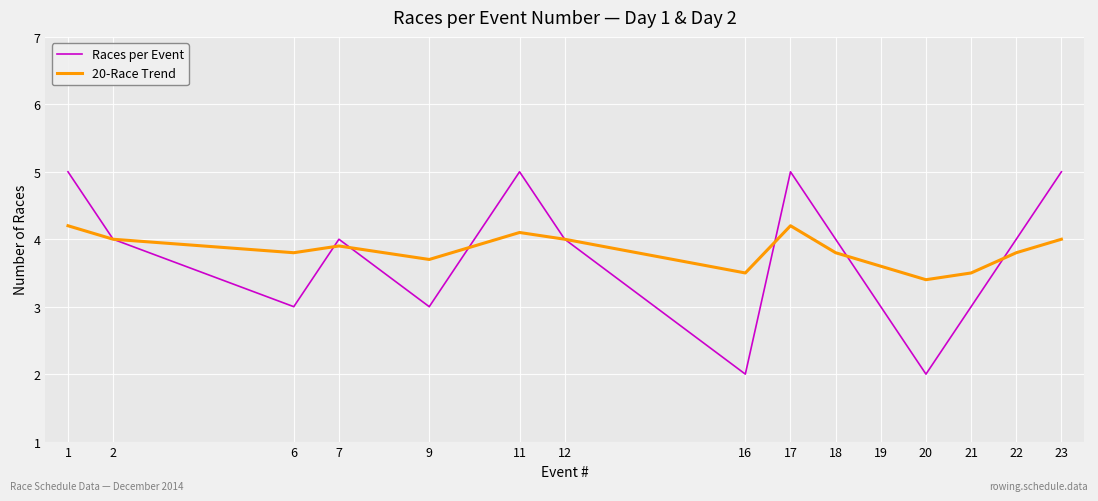

How many interior local peaks does the Races per Event series have?

3